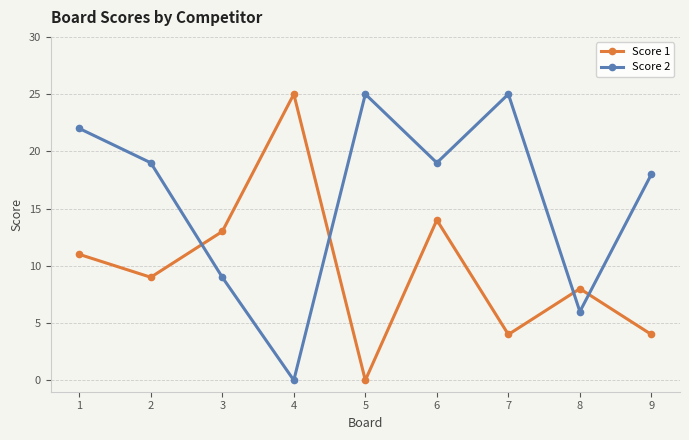

At how many categories does at least one series exceed 1?

9